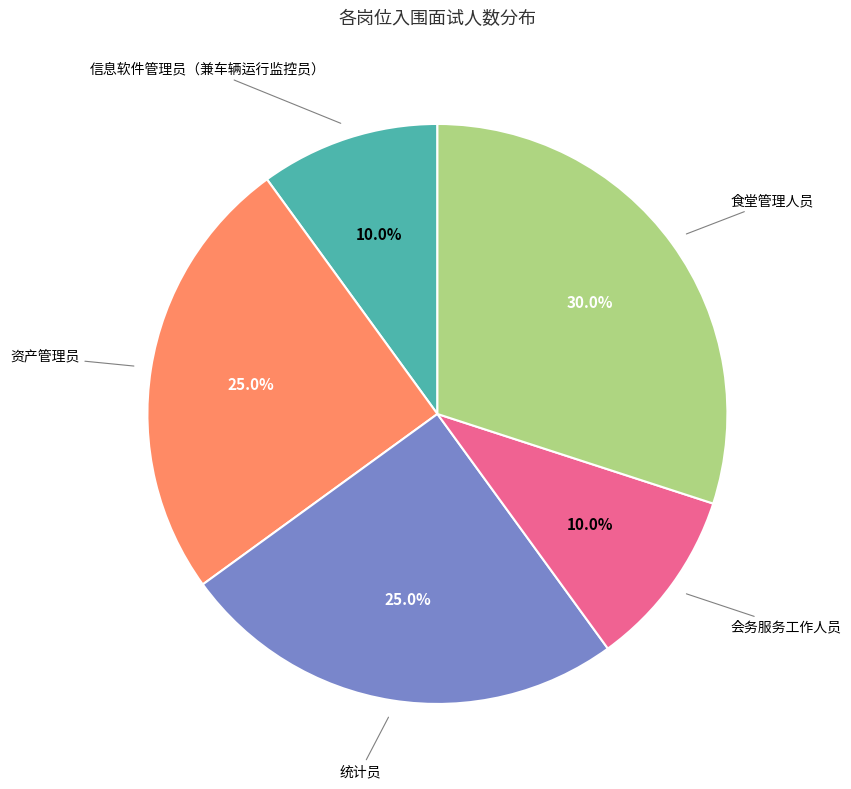

Does any single category account for the majority?

No